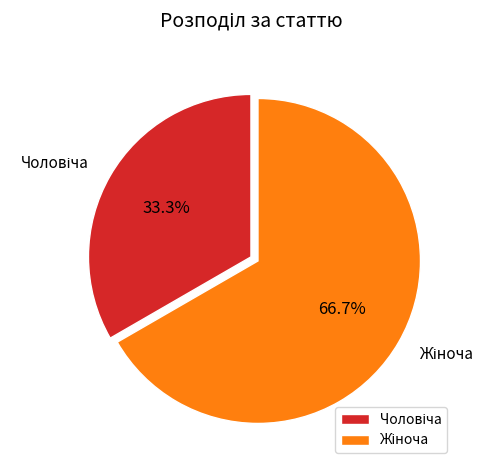

To the nearest percent, what is the combined percentage of Чоловіча and Жіноча?

100%